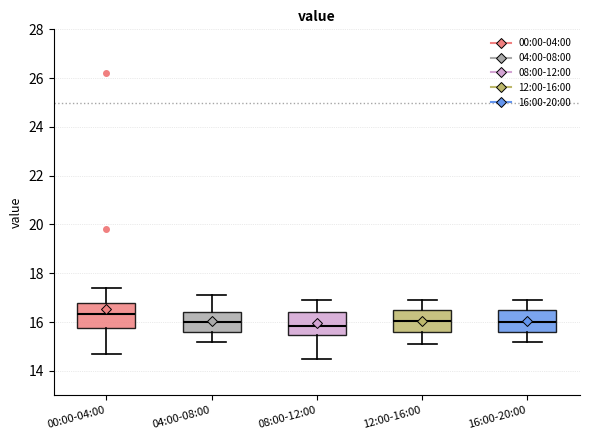

Where is the upper edge of the box for 16:00-20:00 on the y-axis? The values are not printed on the chart, so give them approximately, as read against the axis.

16.6